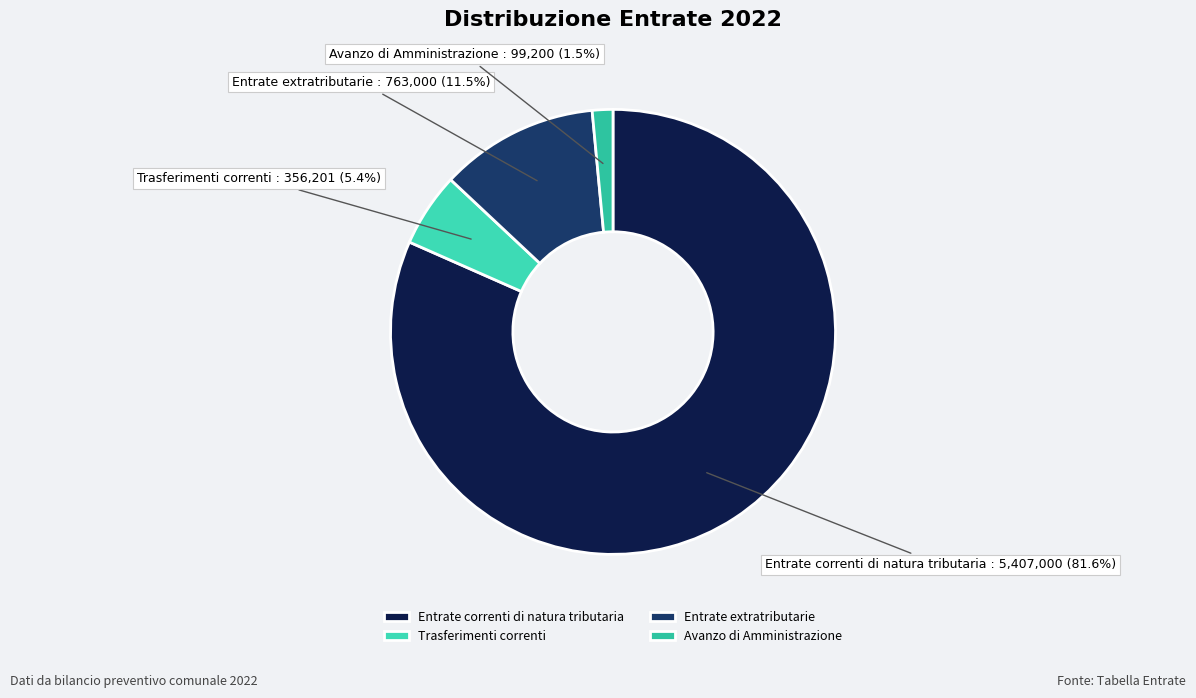

Does Trasferimenti correnti represent more than half of the total?

No